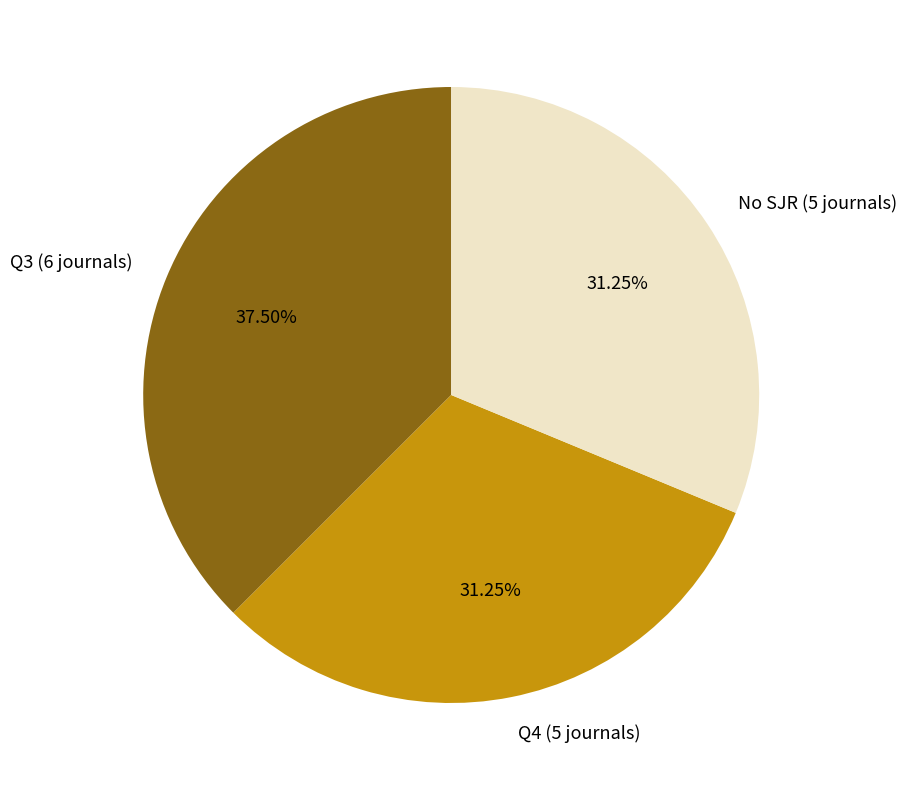

Do No SJR (5 journals) and Q4 (5 journals) together represent more than half of the pie?

Yes